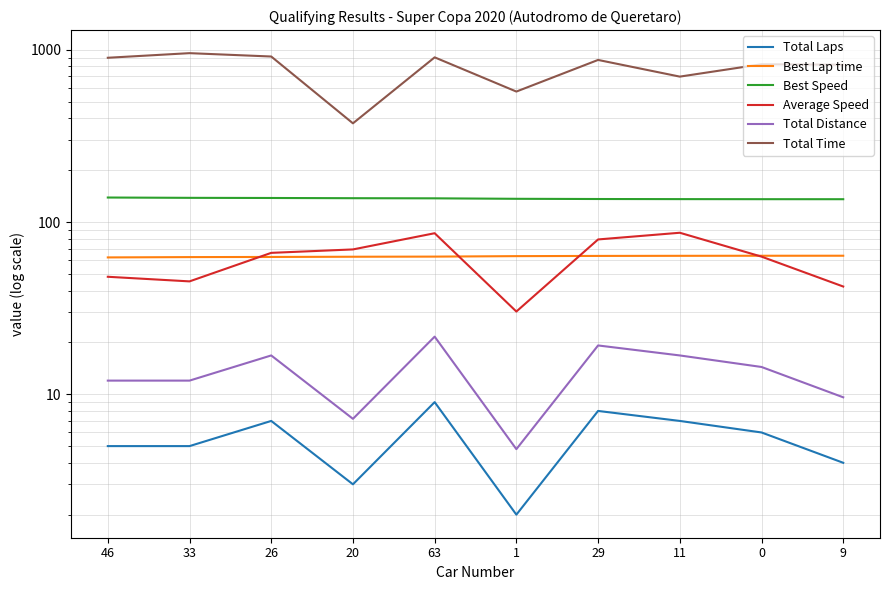

What is the highest value of the Total Distance series?

21.6